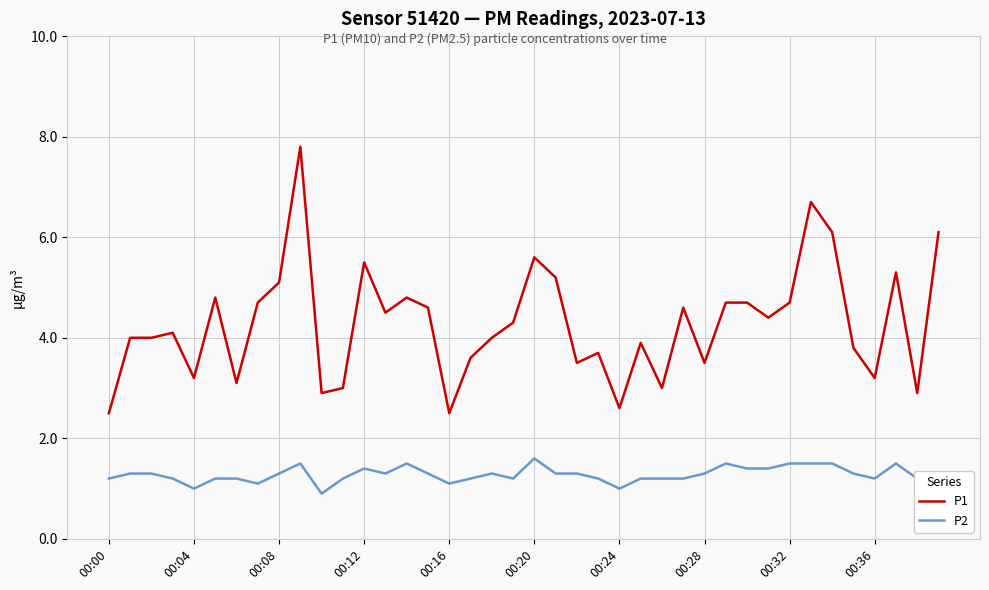

True or false: P1 has more than 2 points higher than both neighbors.

True